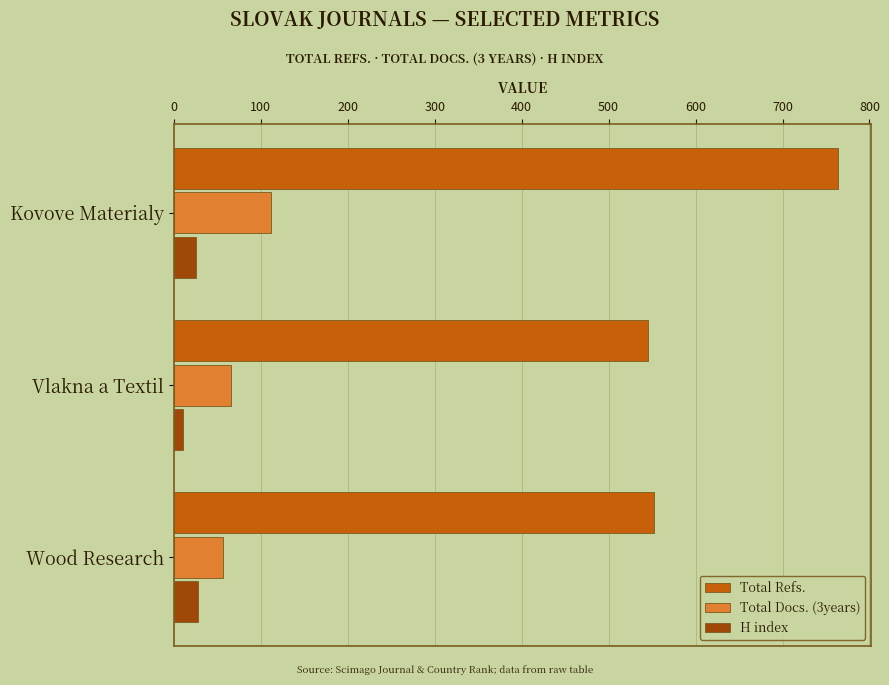

Which series has the largest total across all categories?

Total Refs.